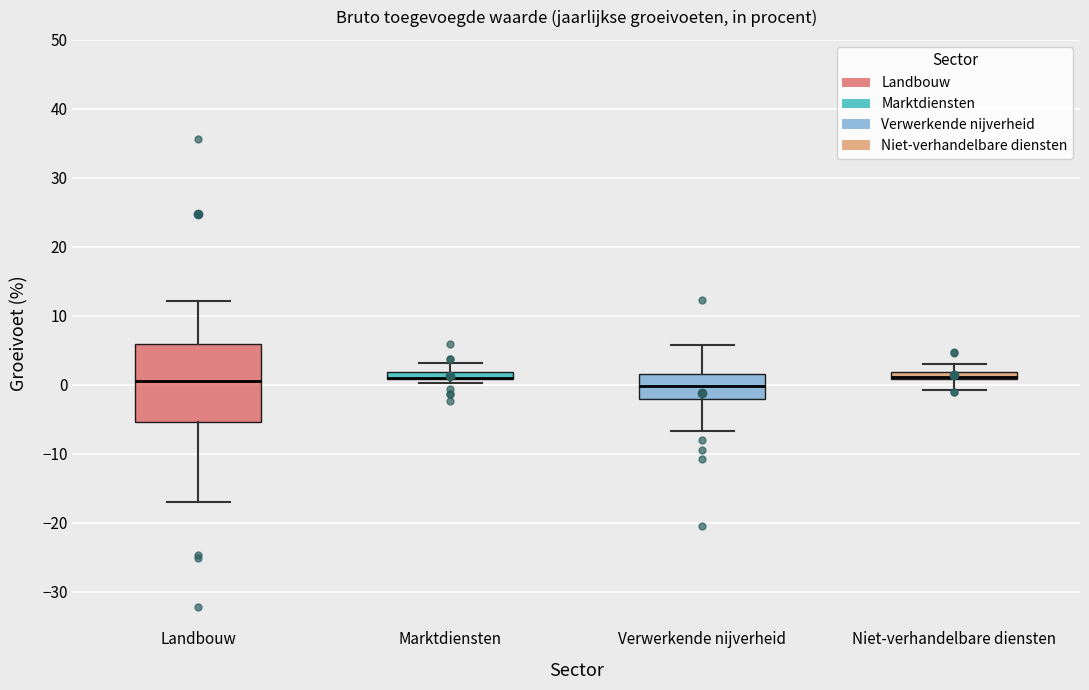

Which box is the tallest, from its lower edge to its upper edge?

Landbouw